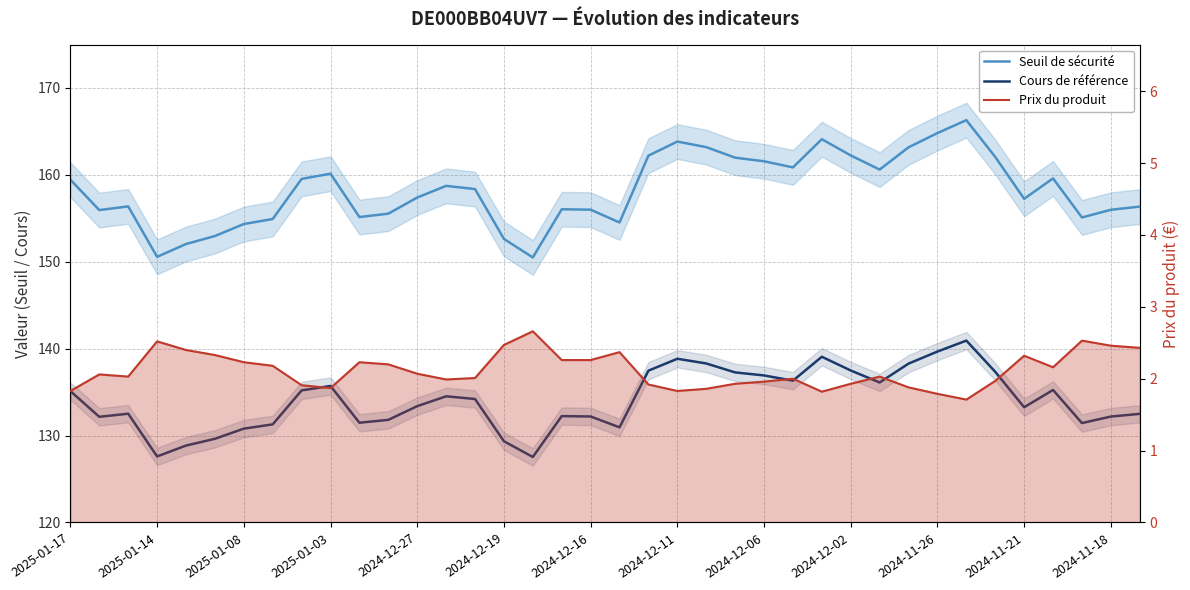

Which series has the largest range (max minus min)?

Seuil de sécurité